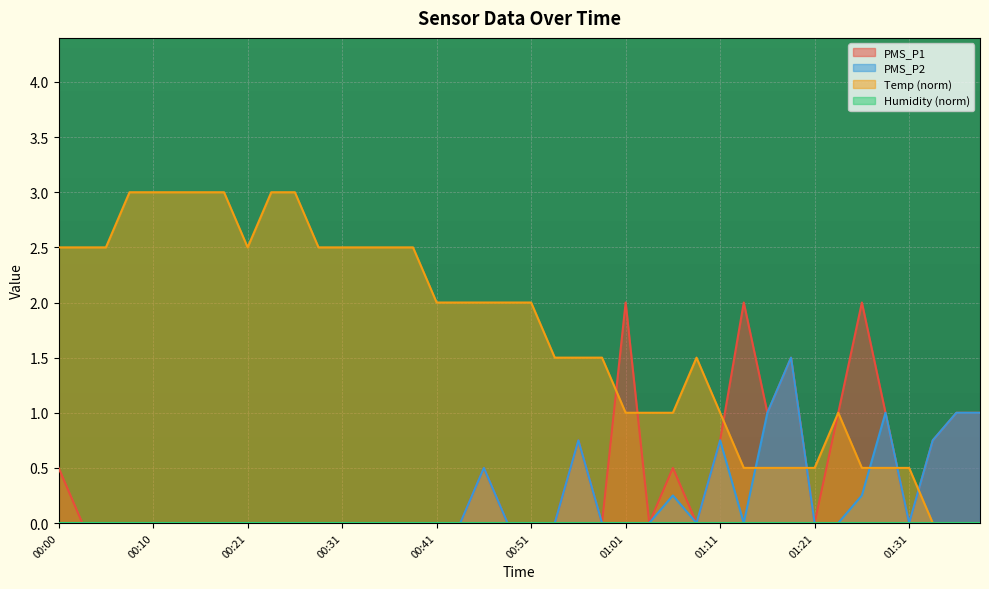

True or false: PMS_P2 has more than 1 interior local peaks.

True